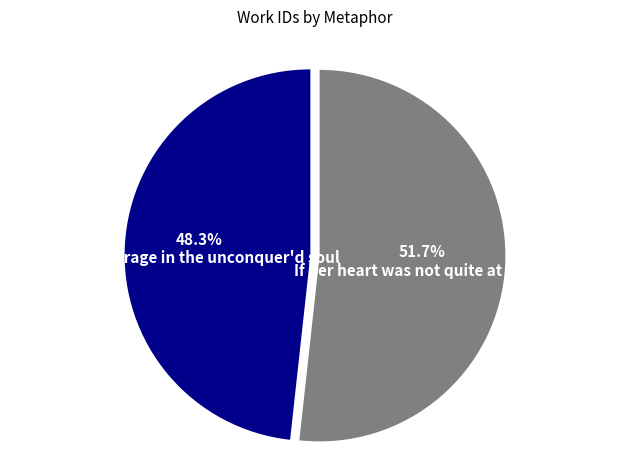

Rank the categories by value from highest to lowest.

If her heart was not quite at peace, True courage in the unconquer'd soul